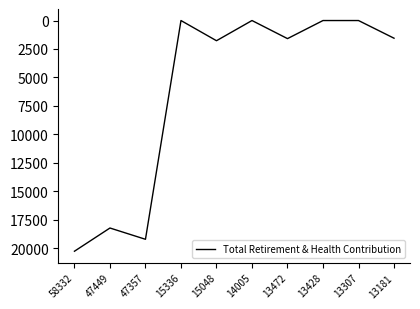

Which category has the highest value across all series?

58332